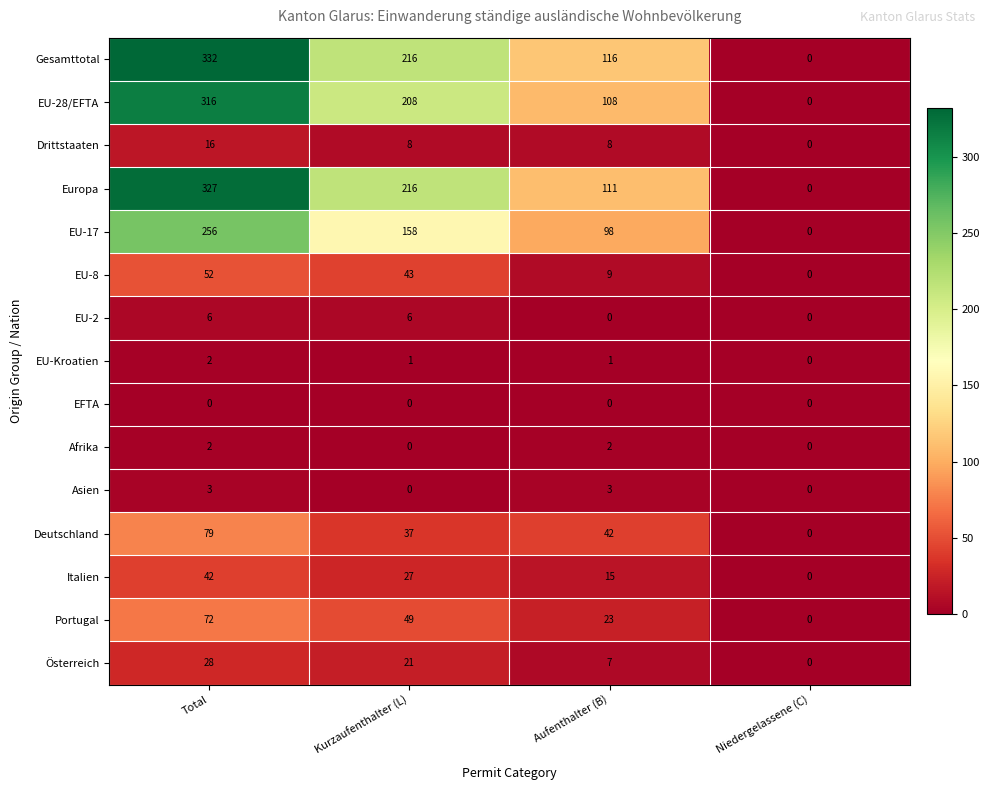

Count the number of data series in this chart.

15